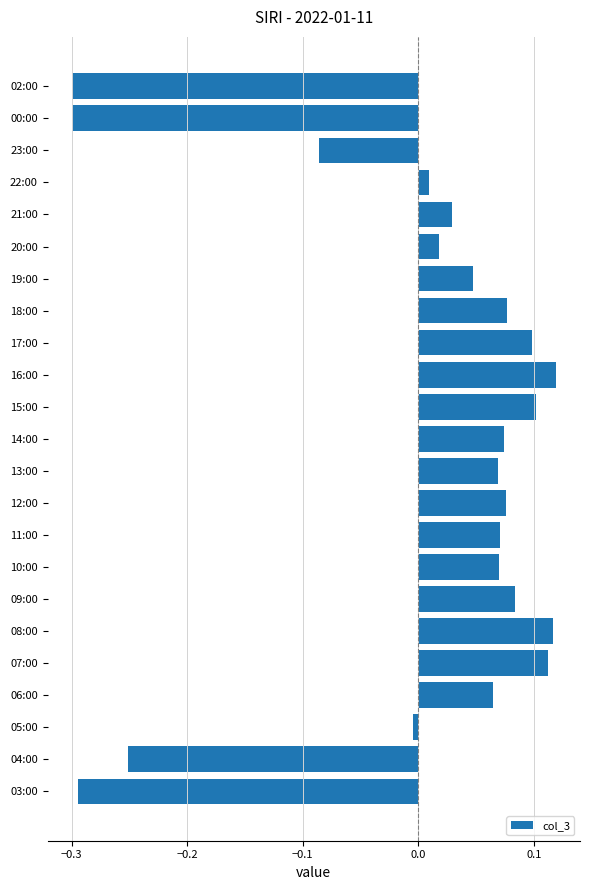

What is the change in value from 04:00 to 12:00?

+0.3